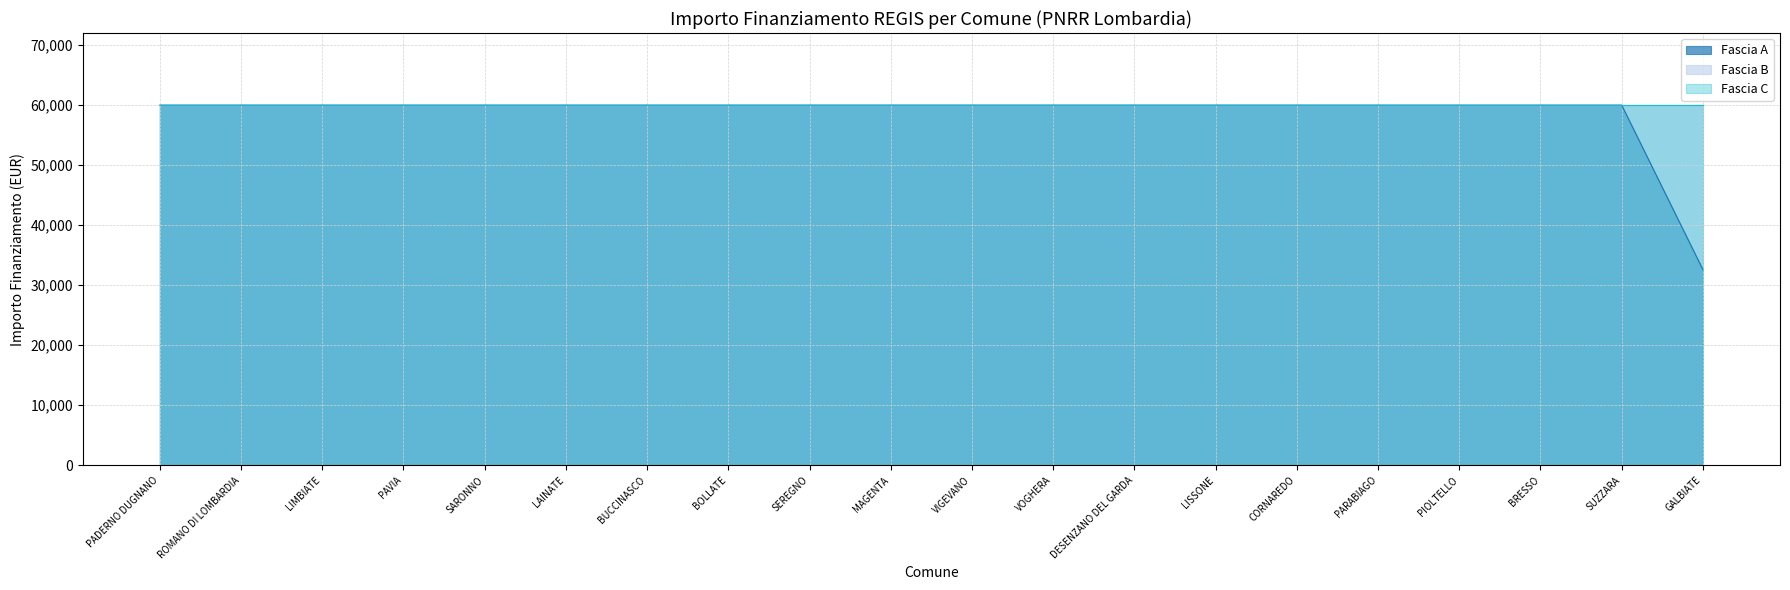

At MAGENTA, list the series in order from smallest to largest.

Fascia A, Fascia B, Fascia C